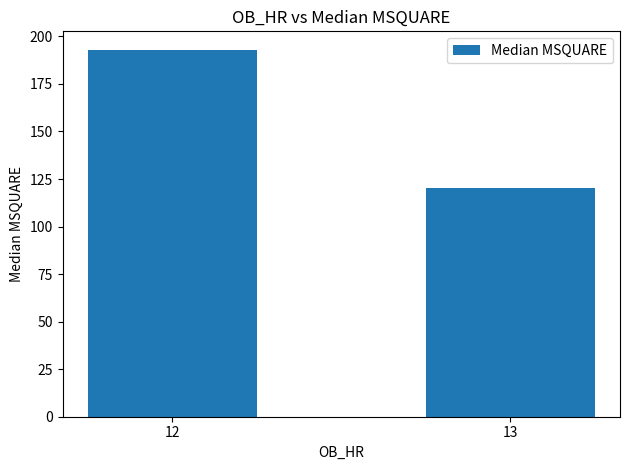

What is the sum of the values at 13 and 12?

313.5